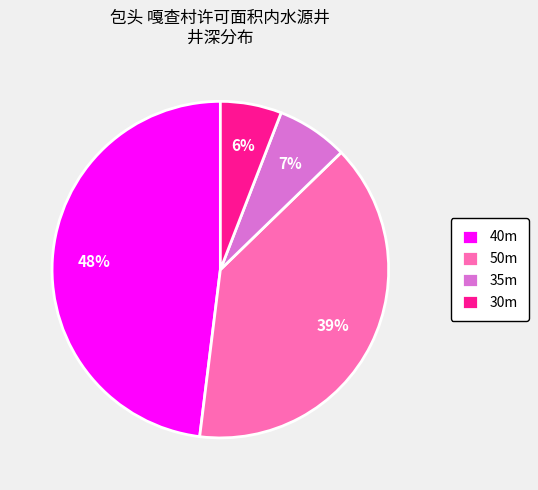

What percentage is the 35m slice, to the nearest percent?

7%